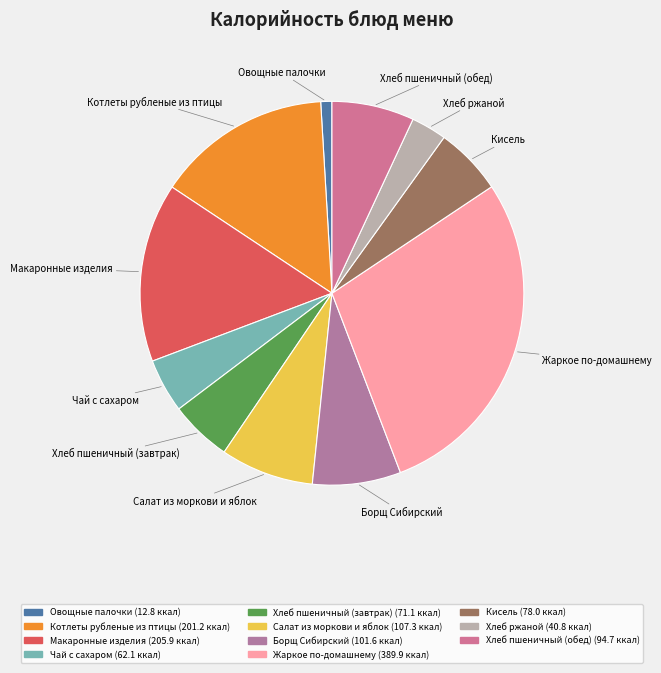

Is there a majority slice in this chart?

No